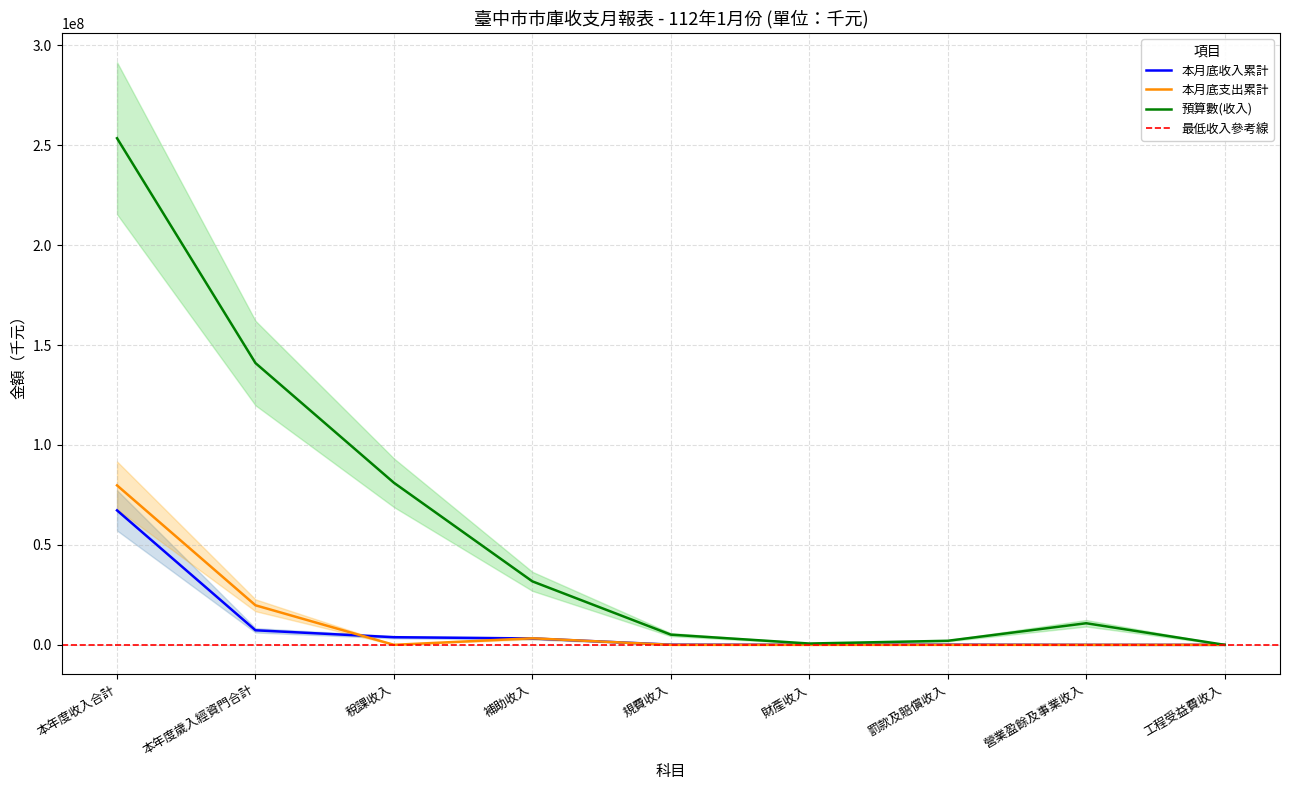

Between 稅課收入 and 規費收入, which is larger?

稅課收入